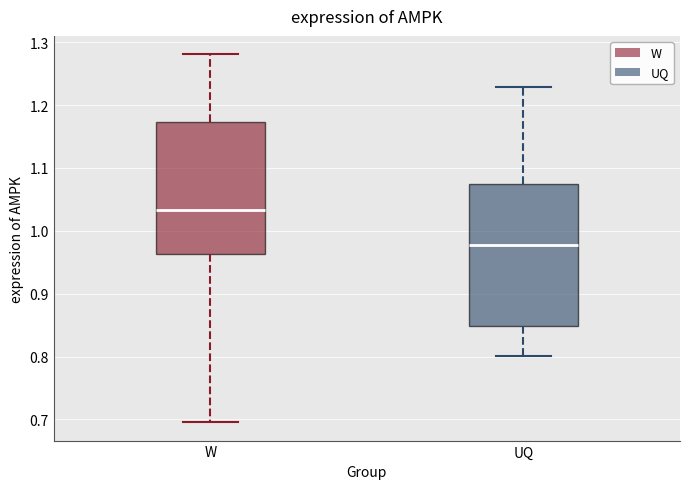

Reading left to right, transcribe this box plot: for each box, give where its median line is, the range the box spans, and where its two whiskers end, as read against the y-axis. The values are not printed on the chart, so give them approximately, as read against the axis.

W: median 1.03, box 0.96 to 1.17, whiskers 0.70 to 1.28
UQ: median 0.98, box 0.85 to 1.07, whiskers 0.80 to 1.23